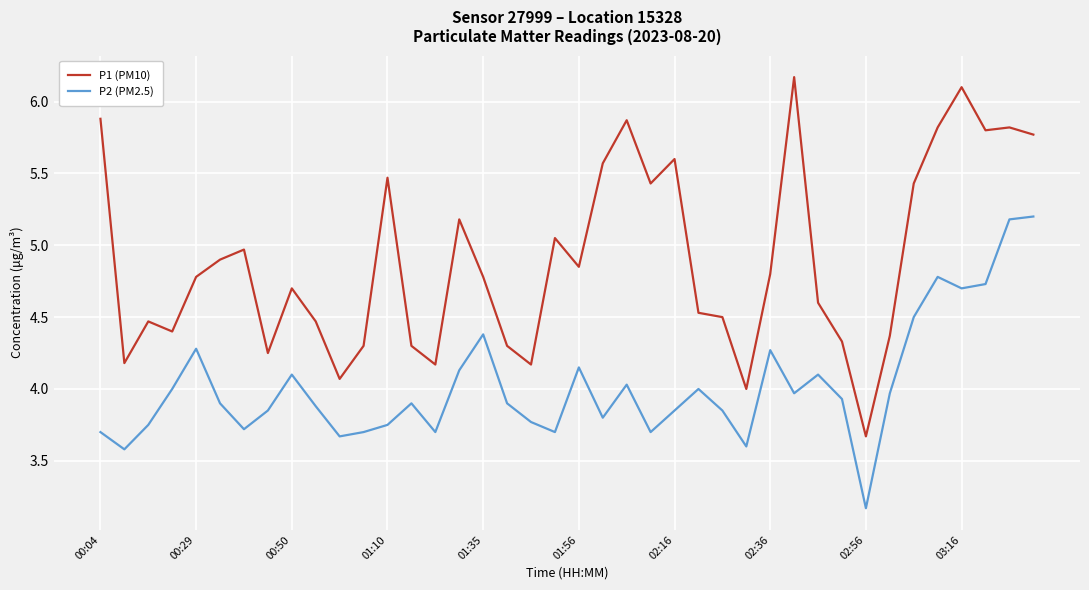

What is the highest value of the P2 (PM2.5) series?

5.2